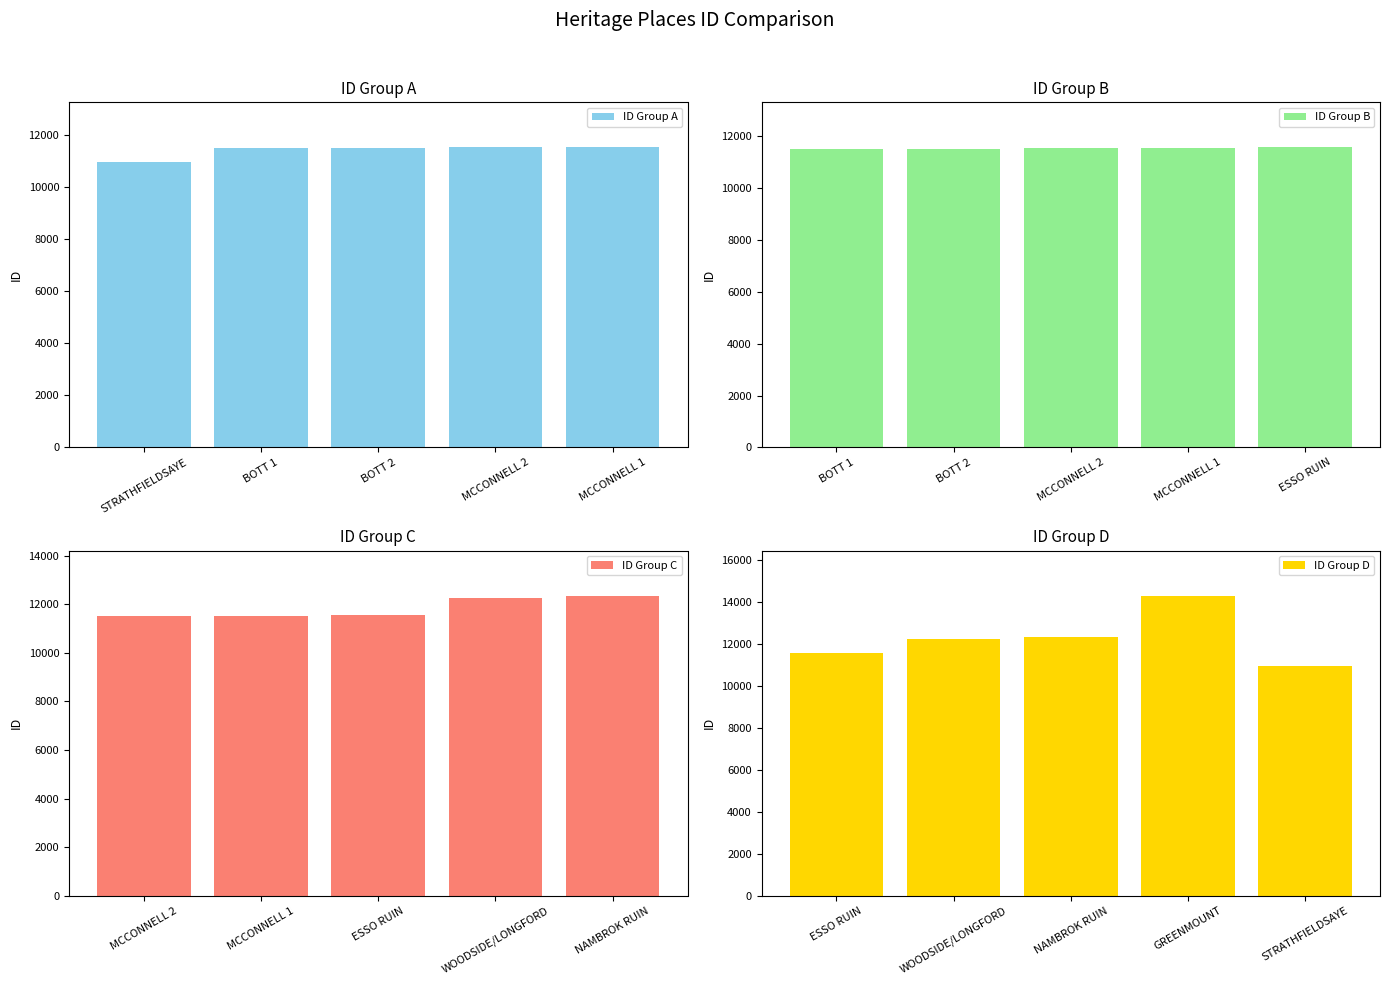

What is the sum of the ID Group C values at MCCONNELL 1 and WOODSIDE/LONGFORD?

23773